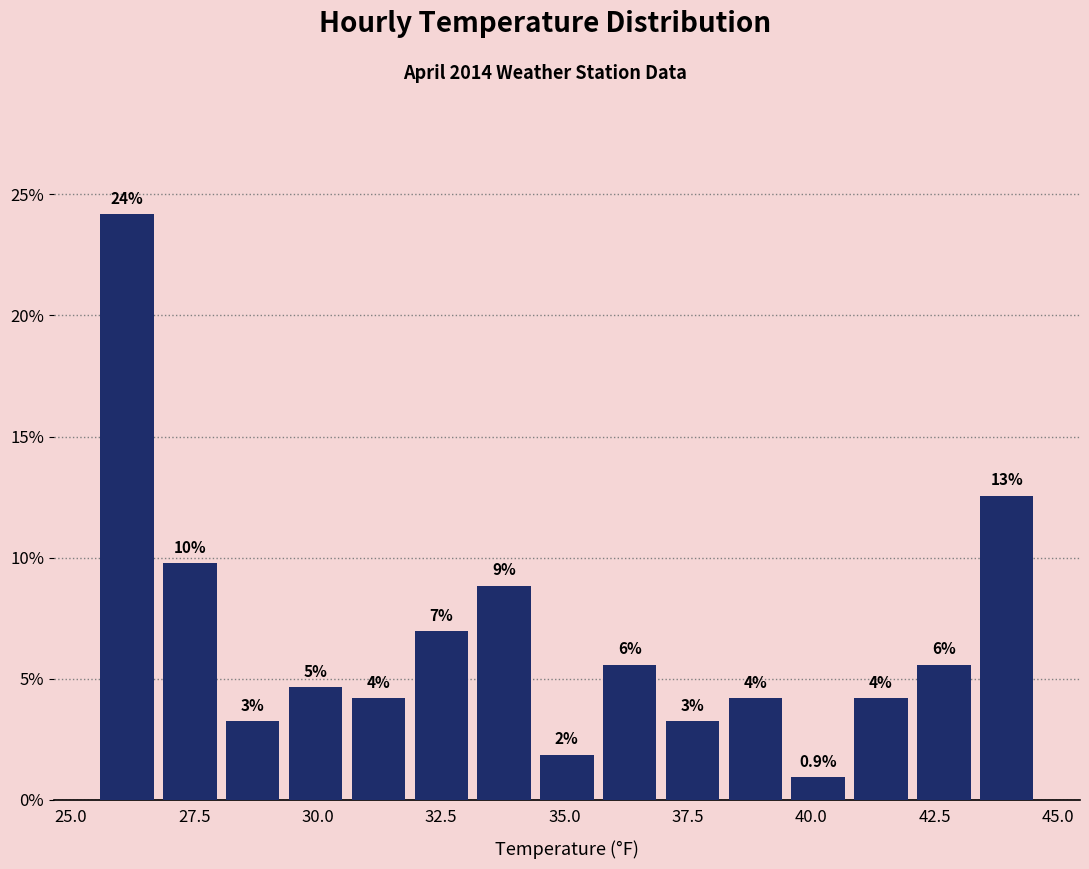

Read against the x-axis, roughly where is the centre of the tallest bar?

26.0